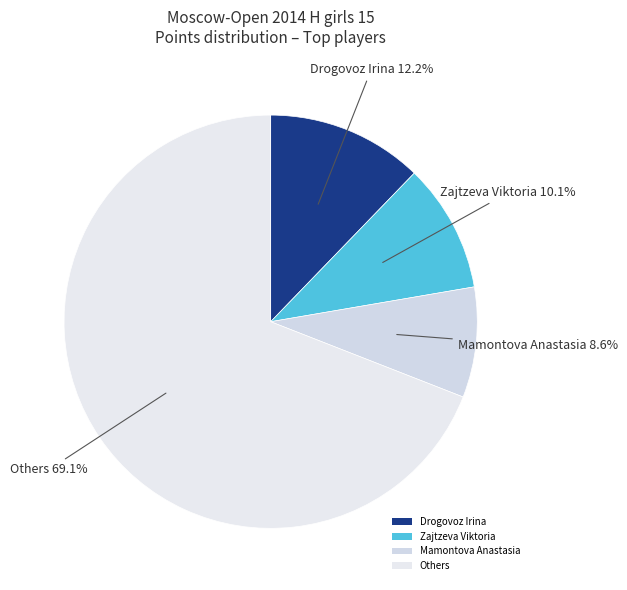

Does any single category account for the majority?

Yes